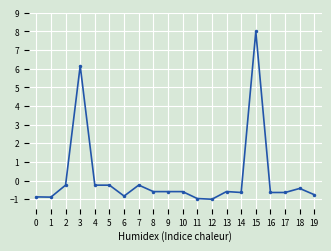

What is the change in value from 7 to 17?

-0.4